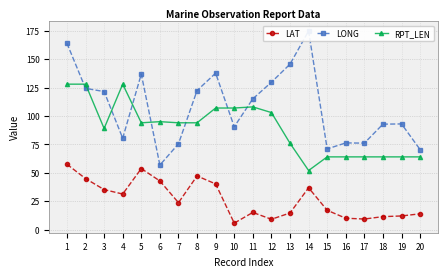

At which label does LONG reach its minimum?

6